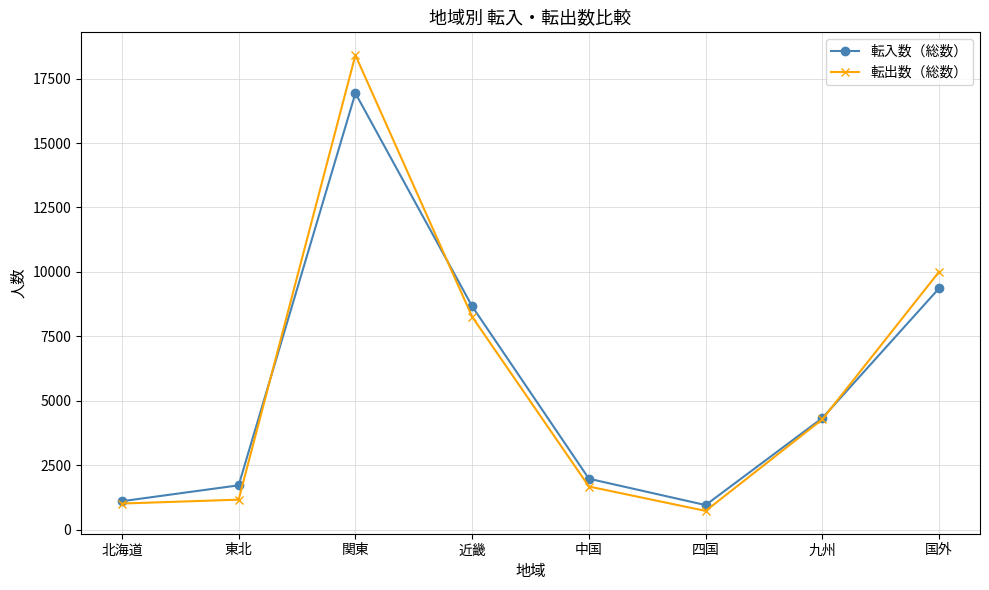

How many lines are shown in the chart?

2